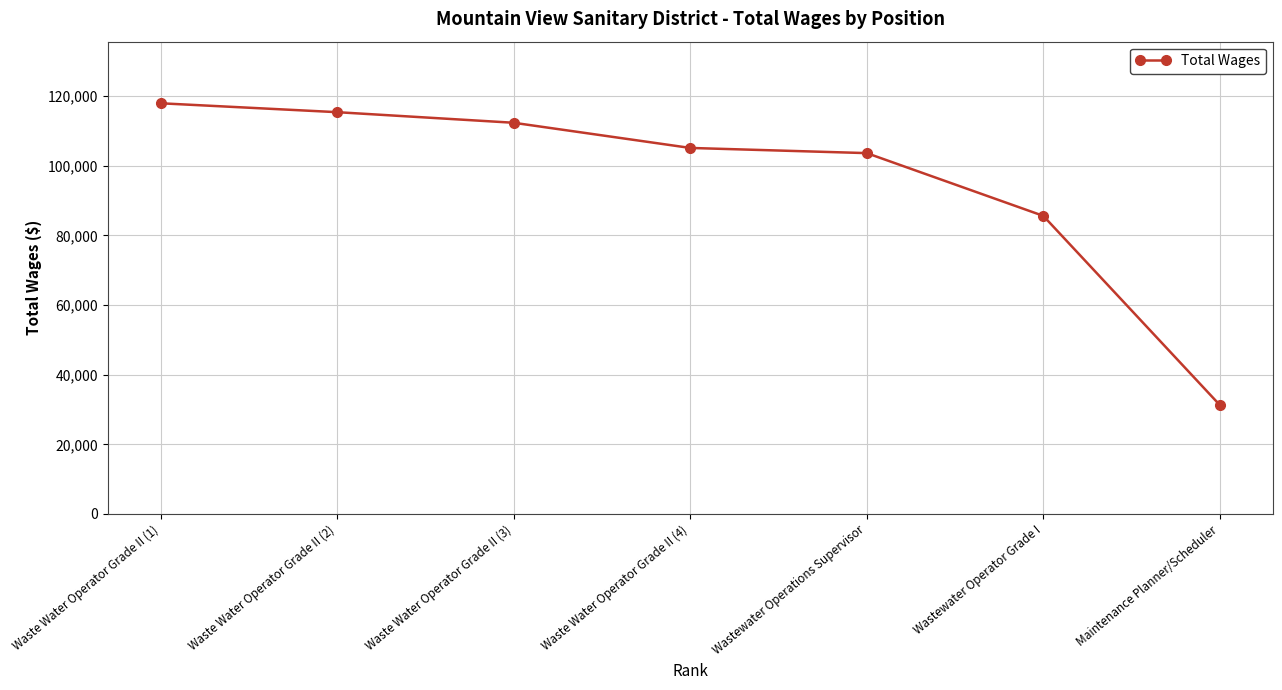

Where is the data nearest to the value 74634?

Wastewater Operator Grade I